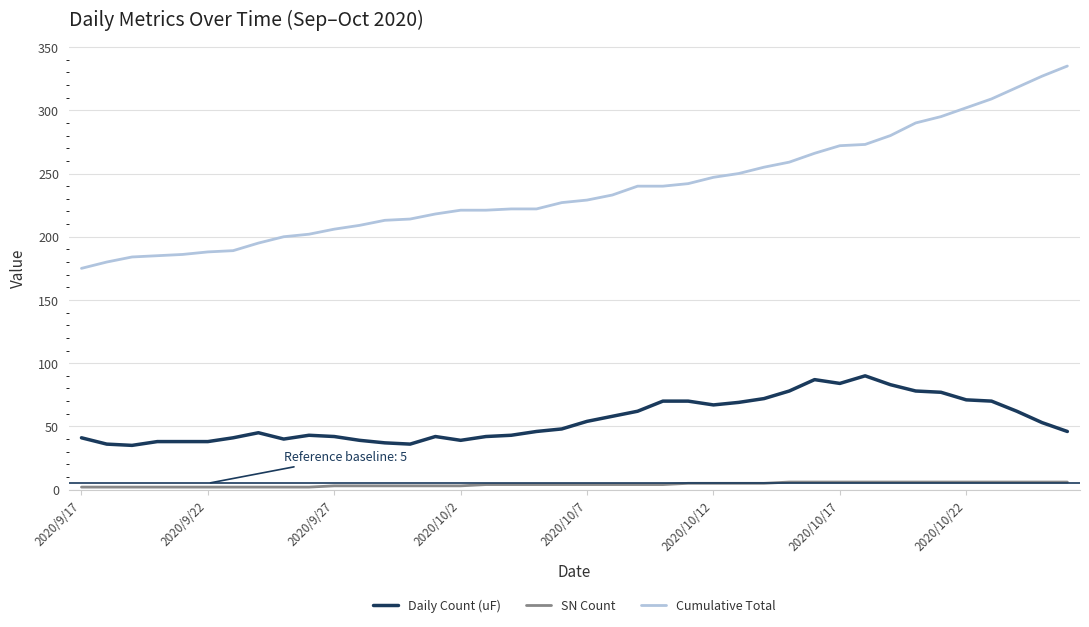

What is the difference between the maximum and minimum values in the Daily Count (uF) series?

55